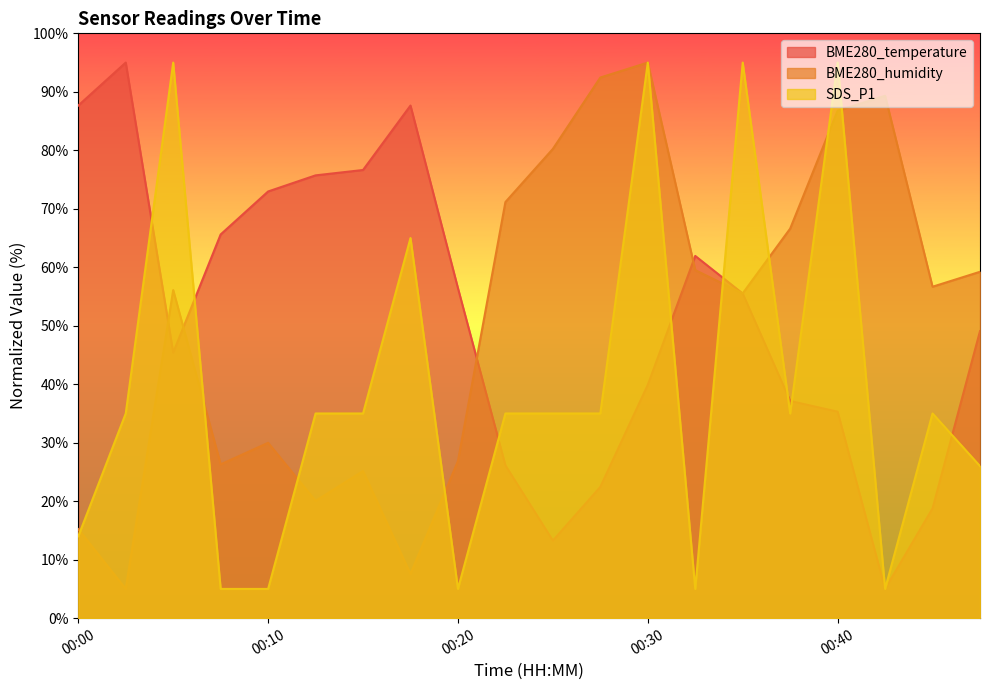

What is the average value of the SDS_P1 series?

39.5